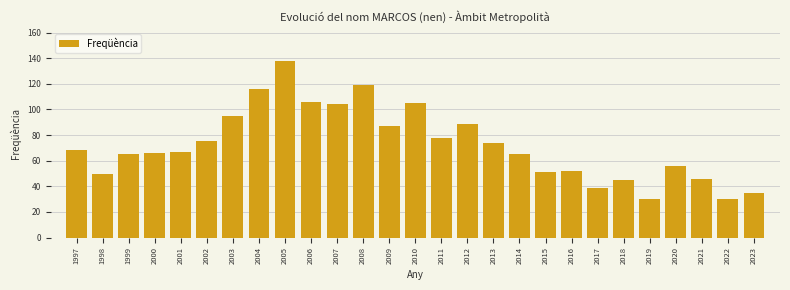

Reading left to right, what are all the values shown in this chart?

68	50	65	66	67	75	95	116	138	106	104	119	87	105	78	89	74	65	51	52	39	45	30	56	46	30	35